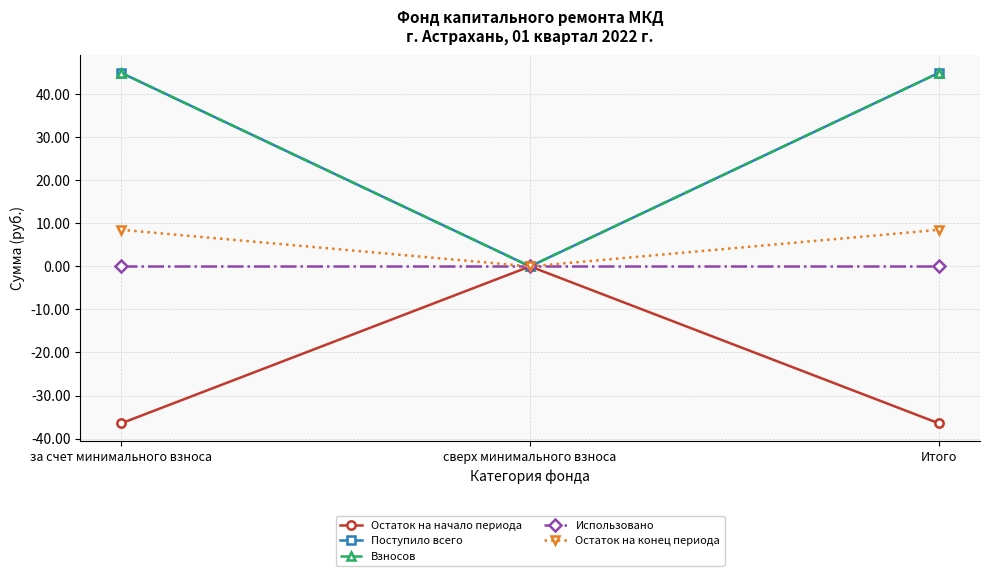

Reading right to left, extract all data points from this chart.

Остаток на начало периода: -36.5	0.0	-36.5
Поступило всего: 45.0	0.0	45.0
Взносов: 45.0	0.0	45.0
Использовано: 0.0	0.0	0.0
Остаток на конец периода: 8.5	0.0	8.5